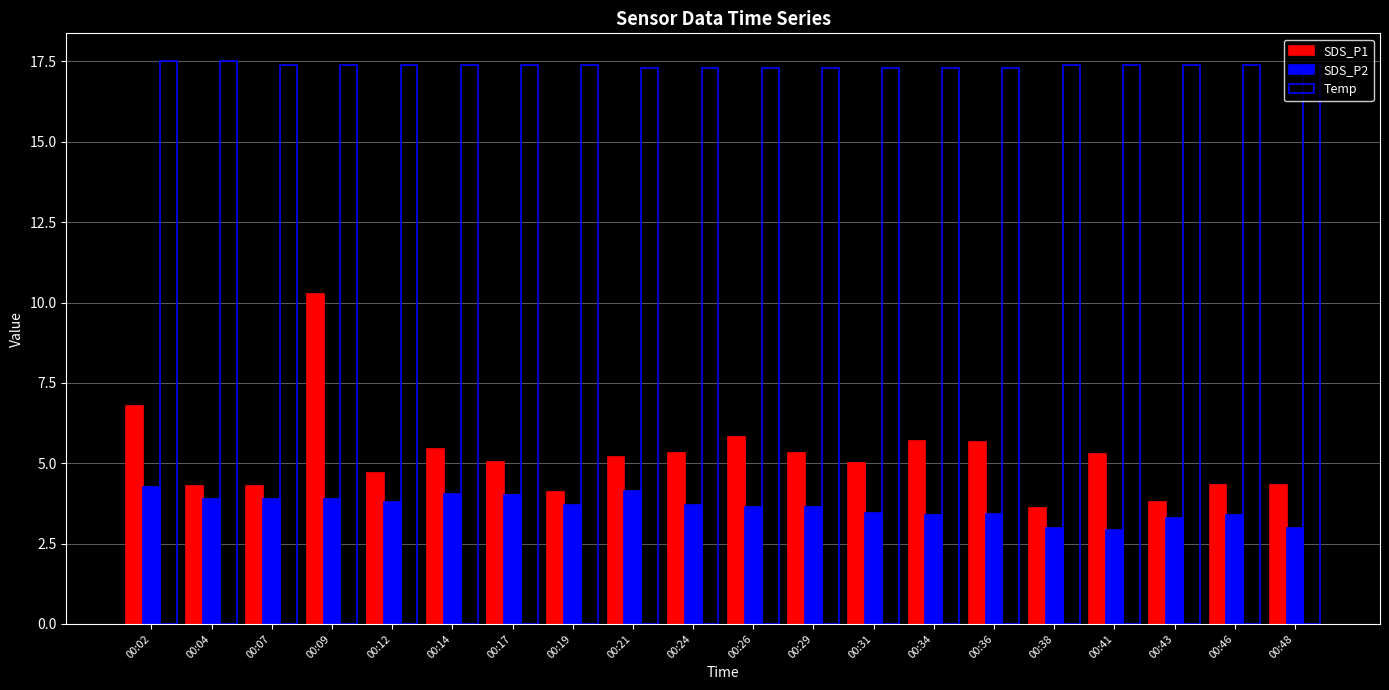

Which series has the widest spread of values?

SDS_P1